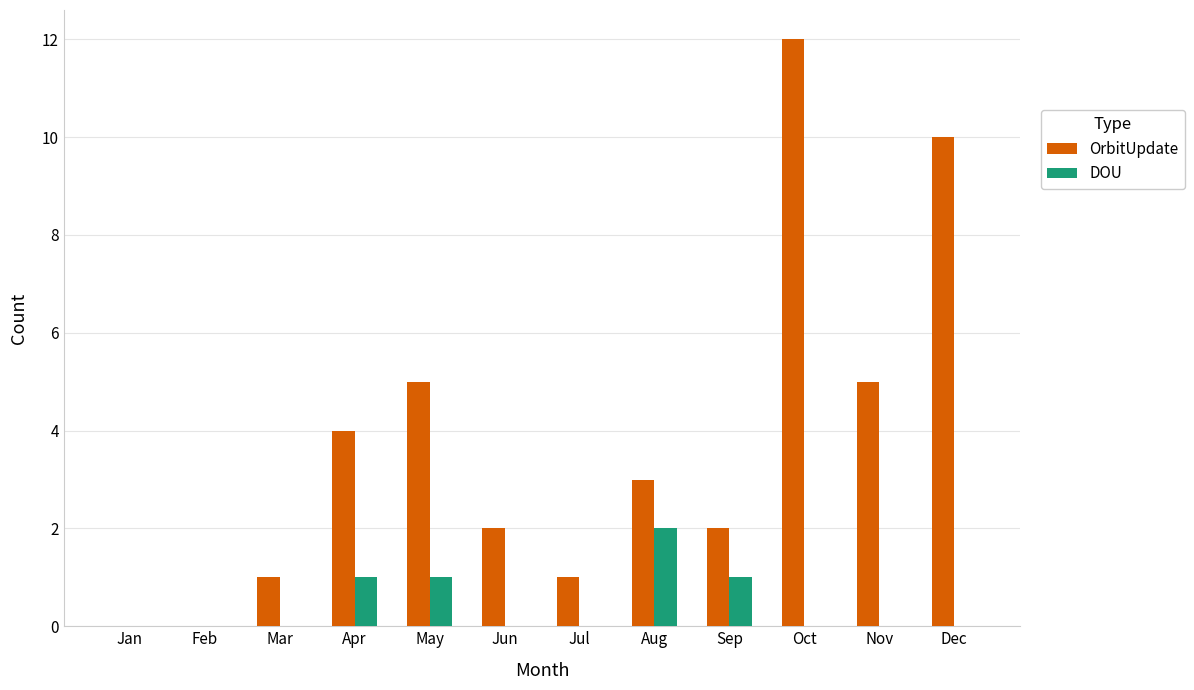

At which category is the sum across all series the highest?

Oct